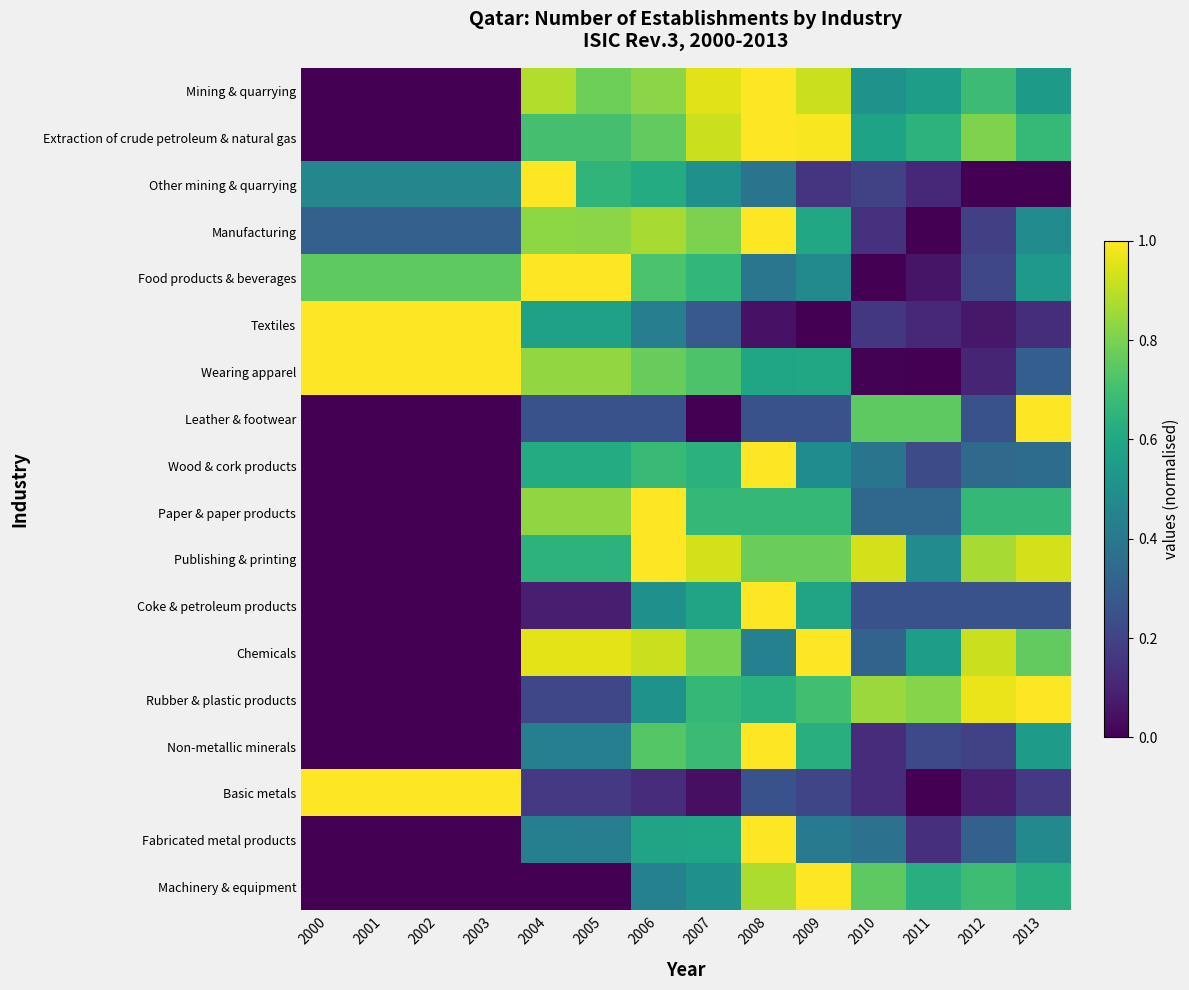

Reading left to right, extract all data points from this chart.

Mining & quarrying: 2000=0.0	2001=0.0	2002=0.0	2003=0.0	2004=0.9	2005=0.8	2006=0.8	2007=1.0	2008=1.0	2009=0.9	2010=0.5	2011=0.6	2012=0.7	2013=0.5
Extraction of crude petroleum & natural gas: 2000=0.0	2001=0.0	2002=0.0	2003=0.0	2004=0.7	2005=0.7	2006=0.8	2007=0.9	2008=1.0	2009=1.0	2010=0.6	2011=0.6	2012=0.8	2013=0.7
Other mining & quarrying: 2000=0.5	2001=0.5	2002=0.5	2003=0.5	2004=1.0	2005=0.7	2006=0.6	2007=0.5	2008=0.4	2009=0.2	2010=0.2	2011=0.1	2012=0.0	2013=0.0
Manufacturing: 2000=0.3	2001=0.3	2002=0.3	2003=0.3	2004=0.8	2005=0.8	2006=0.9	2007=0.8	2008=1.0	2009=0.6	2010=0.1	2011=0.0	2012=0.2	2013=0.5
Food products & beverages: 2000=0.8	2001=0.8	2002=0.8	2003=0.8	2004=1.0	2005=1.0	2006=0.7	2007=0.7	2008=0.4	2009=0.5	2010=0.0	2011=0.1	2012=0.2	2013=0.5
Textiles: 2000=1.0	2001=1.0	2002=1.0	2003=1.0	2004=0.6	2005=0.6	2006=0.4	2007=0.3	2008=0.0	2009=0.0	2010=0.2	2011=0.1	2012=0.1	2013=0.1
Wearing apparel: 2000=1.0	2001=1.0	2002=1.0	2003=1.0	2004=0.8	2005=0.8	2006=0.8	2007=0.7	2008=0.6	2009=0.6	2010=0.0	2011=0.0	2012=0.1	2013=0.3
Leather & footwear: 2000=0.0	2001=0.0	2002=0.0	2003=0.0	2004=0.2	2005=0.2	2006=0.2	2007=0.0	2008=0.2	2009=0.2	2010=0.8	2011=0.8	2012=0.2	2013=1.0
Wood & cork products: 2000=0.0	2001=0.0	2002=0.0	2003=0.0	2004=0.6	2005=0.6	2006=0.7	2007=0.6	2008=1.0	2009=0.5	2010=0.4	2011=0.2	2012=0.3	2013=0.4
Paper & paper products: 2000=0.0	2001=0.0	2002=0.0	2003=0.0	2004=0.8	2005=0.8	2006=1.0	2007=0.7	2008=0.7	2009=0.7	2010=0.3	2011=0.3	2012=0.7	2013=0.7
Publishing & printing: 2000=0.0	2001=0.0	2002=0.0	2003=0.0	2004=0.6	2005=0.6	2006=1.0	2007=0.9	2008=0.8	2009=0.8	2010=0.9	2011=0.5	2012=0.9	2013=0.9
Coke & petroleum products: 2000=0.0	2001=0.0	2002=0.0	2003=0.0	2004=0.1	2005=0.1	2006=0.5	2007=0.6	2008=1.0	2009=0.6	2010=0.2	2011=0.2	2012=0.2	2013=0.2
Chemicals: 2000=0.0	2001=0.0	2002=0.0	2003=0.0	2004=1.0	2005=1.0	2006=0.9	2007=0.8	2008=0.4	2009=1.0	2010=0.3	2011=0.6	2012=0.9	2013=0.8
Rubber & plastic products: 2000=0.0	2001=0.0	2002=0.0	2003=0.0	2004=0.2	2005=0.2	2006=0.5	2007=0.7	2008=0.6	2009=0.7	2010=0.8	2011=0.8	2012=1.0	2013=1.0
Non-metallic minerals: 2000=0.0	2001=0.0	2002=0.0	2003=0.0	2004=0.4	2005=0.4	2006=0.7	2007=0.7	2008=1.0	2009=0.6	2010=0.1	2011=0.2	2012=0.2	2013=0.6
Basic metals: 2000=1.0	2001=1.0	2002=1.0	2003=1.0	2004=0.2	2005=0.2	2006=0.1	2007=0.0	2008=0.2	2009=0.2	2010=0.1	2011=0.0	2012=0.1	2013=0.2
Fabricated metal products: 2000=0.0	2001=0.0	2002=0.0	2003=0.0	2004=0.4	2005=0.4	2006=0.6	2007=0.6	2008=1.0	2009=0.4	2010=0.4	2011=0.1	2012=0.3	2013=0.5
Machinery & equipment: 2000=0.0	2001=0.0	2002=0.0	2003=0.0	2004=0.0	2005=0.0	2006=0.4	2007=0.5	2008=0.9	2009=1.0	2010=0.8	2011=0.6	2012=0.7	2013=0.6